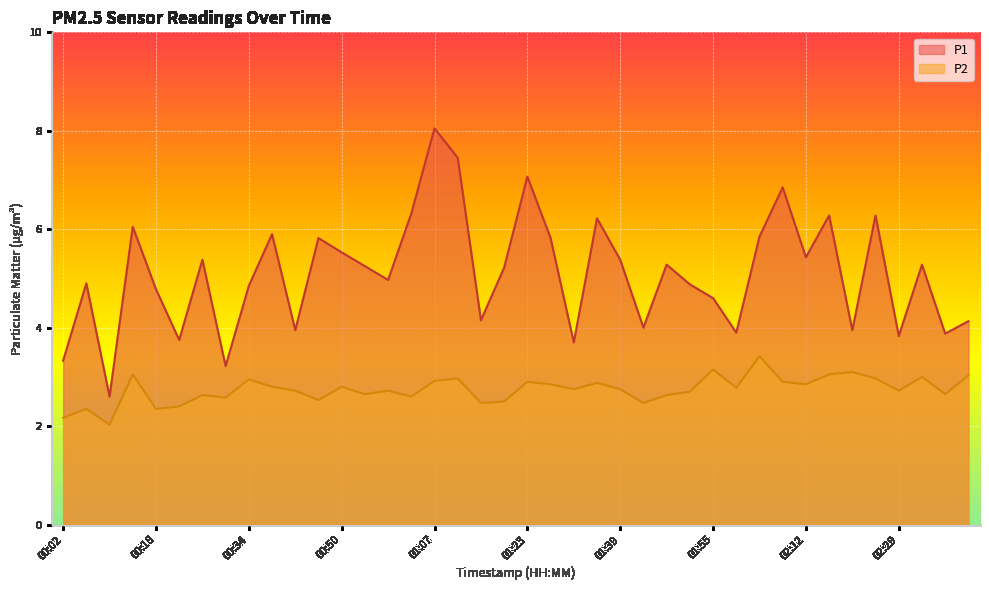

What is the greatest value displayed?

8.1